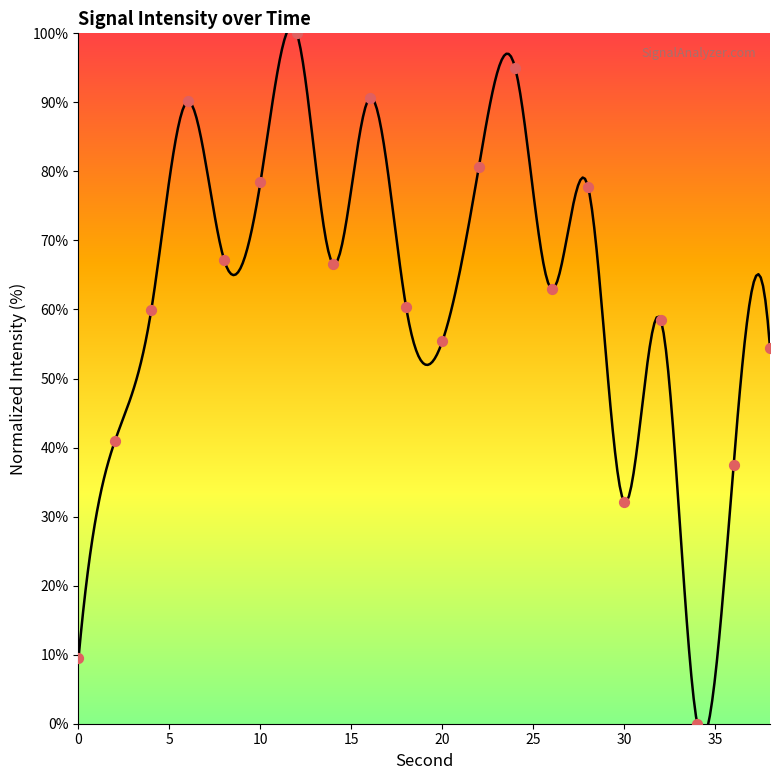

Approximately how many times larger is the value at 30 compared to 18?

0.5